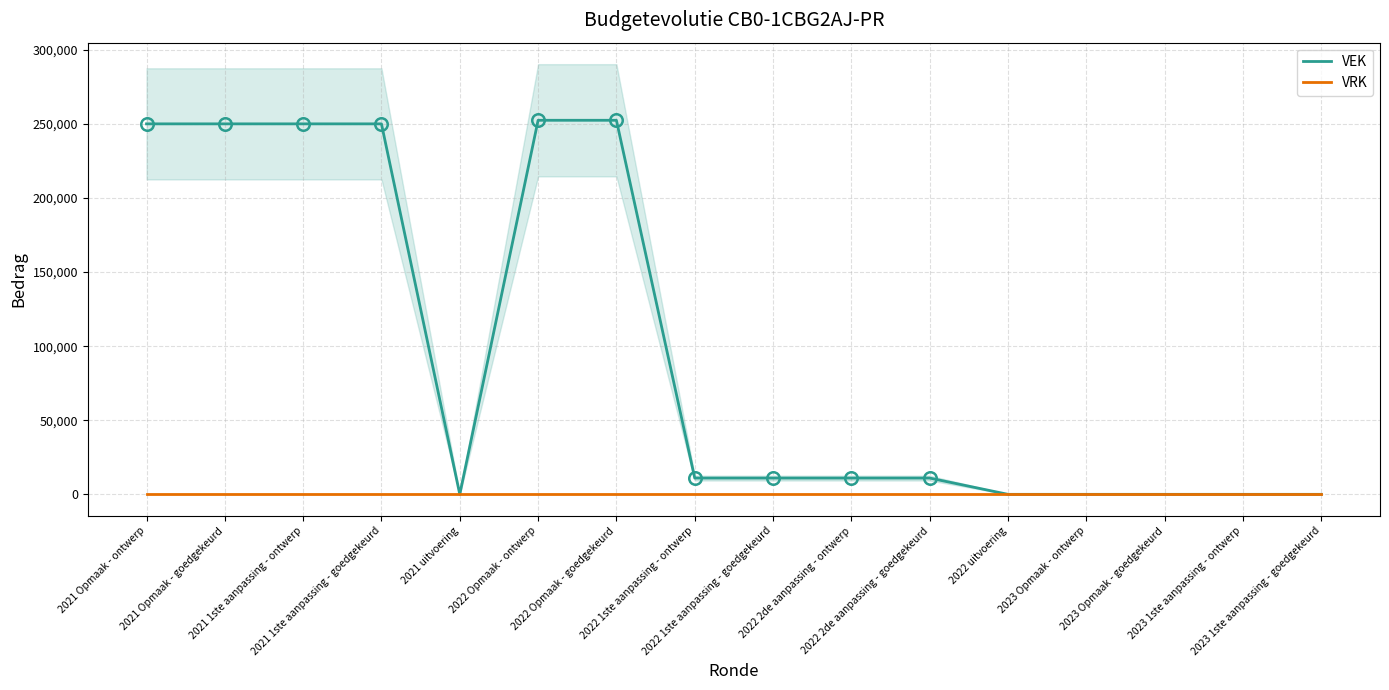

Is this an area chart (filled region under the line)?

No